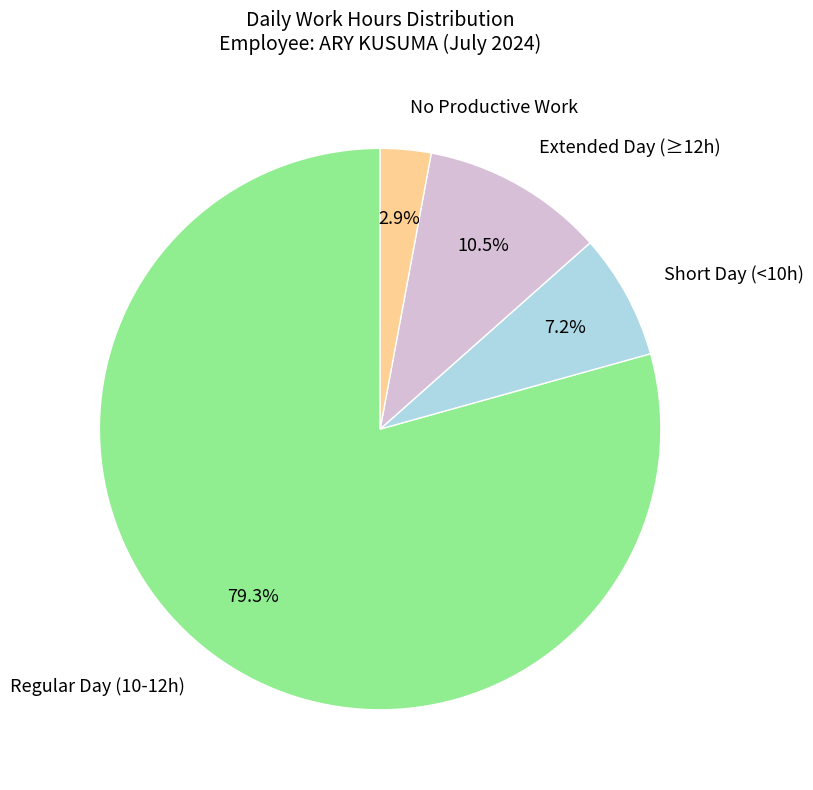

Which has a higher value, No Productive Work or Extended Day (≥12h)?

Extended Day (≥12h)